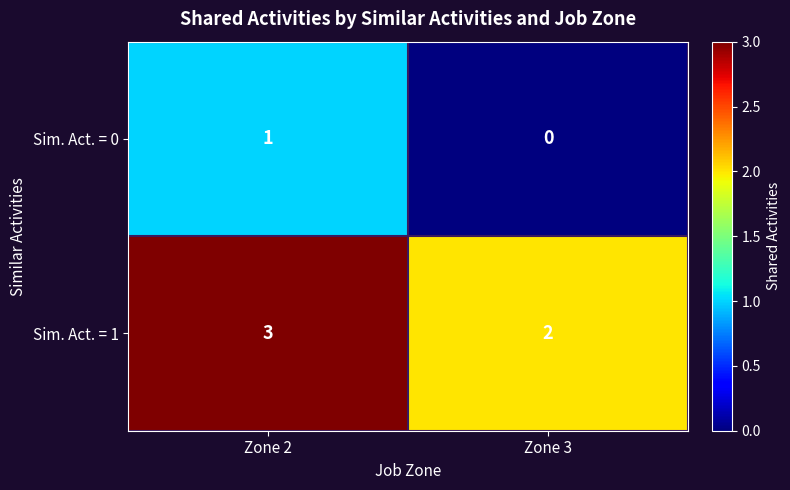

Count the number of data series in this chart.

2